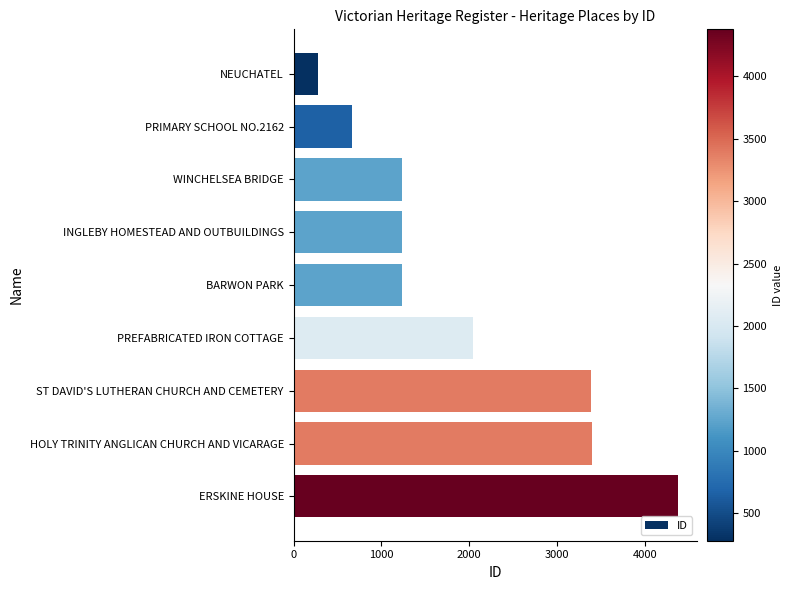

Which label corresponds to the smallest value in the chart?

NEUCHATEL